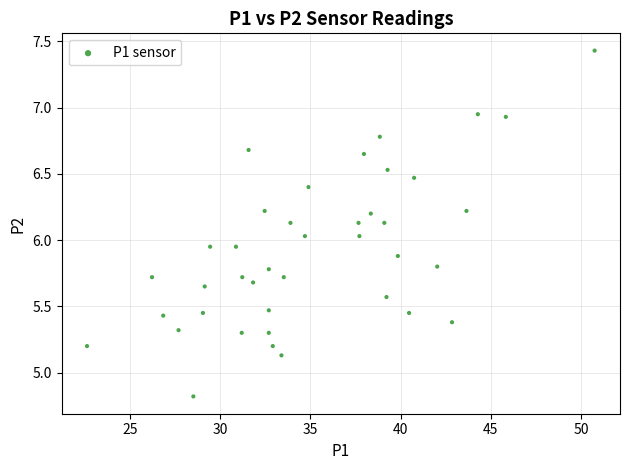

What is the range of Y values (max minus min)?

2.6